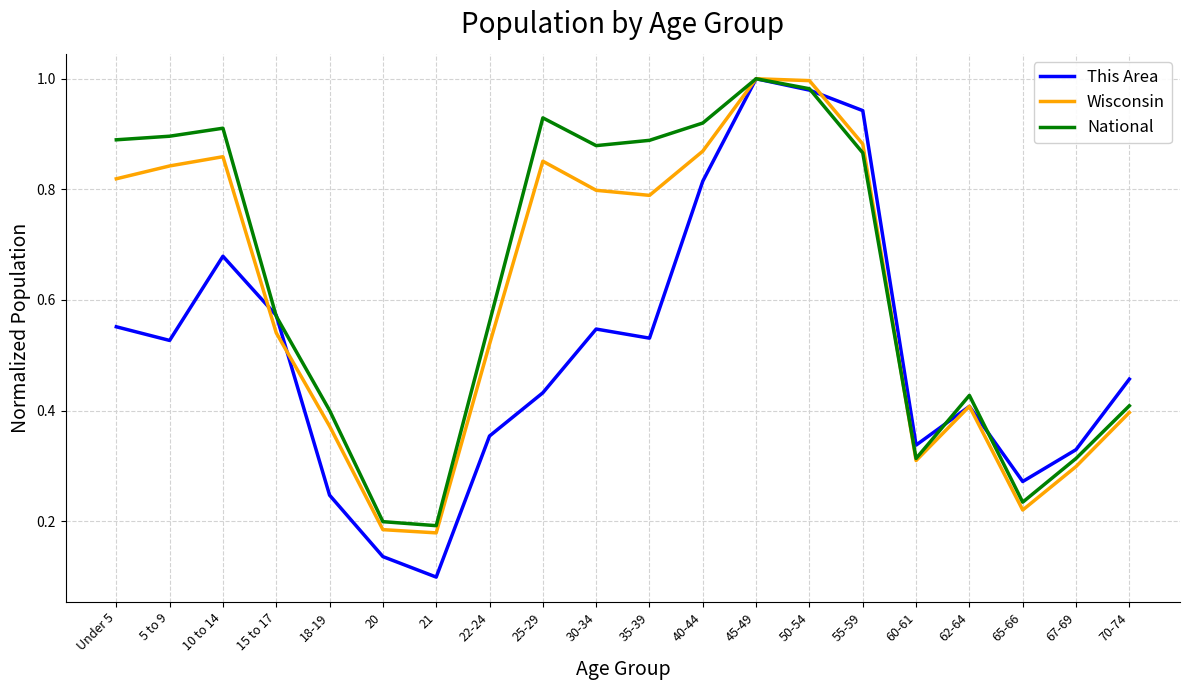

True or false: Wisconsin has more than 0 interior local peaks.

True